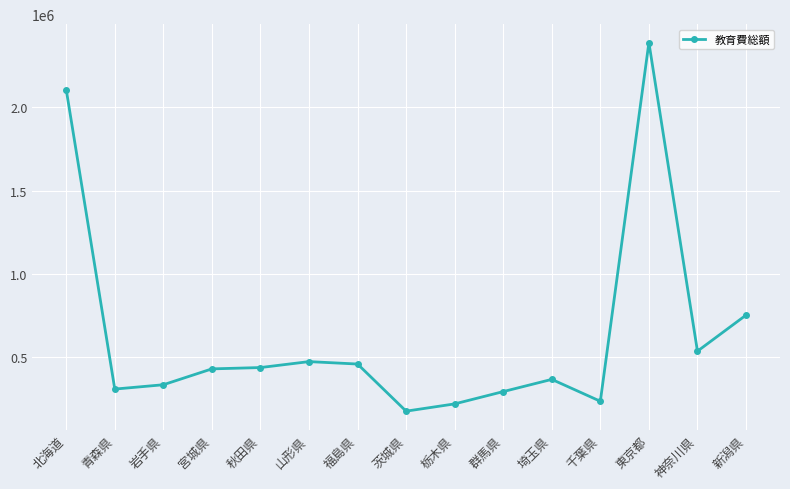

What is the label of the 11th point from the right?

秋田県